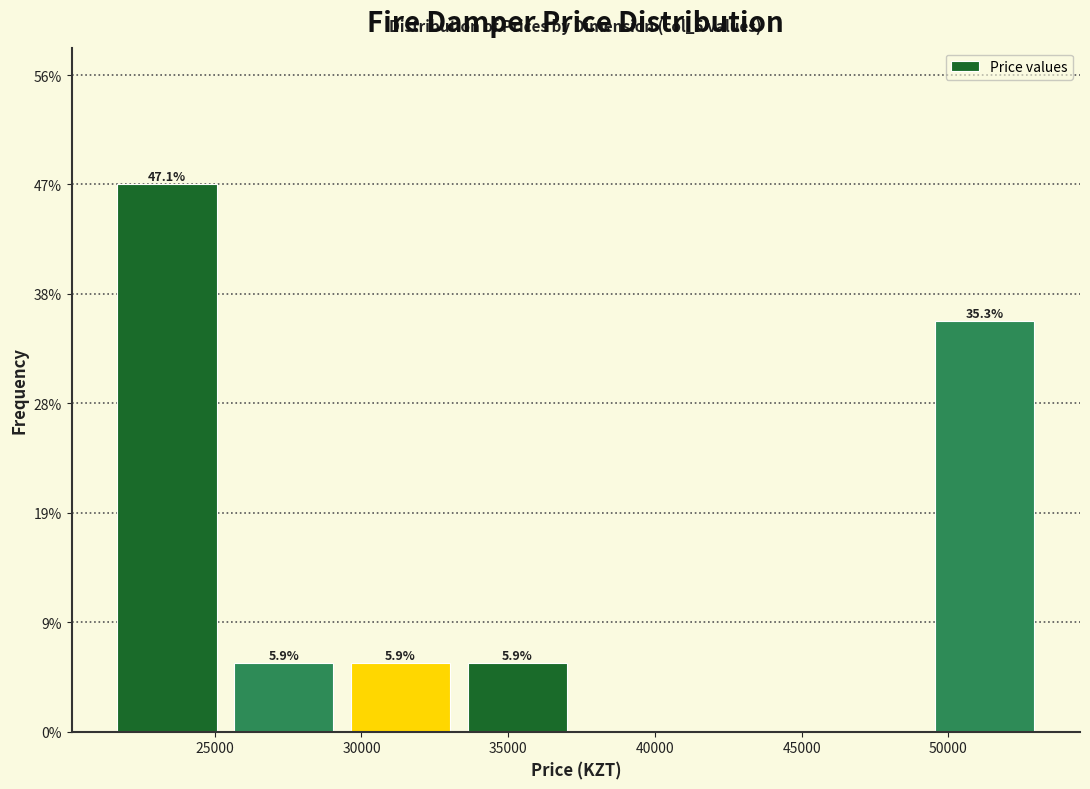

Over which range of the x-axis is the bar tallest?

21500 to 25500